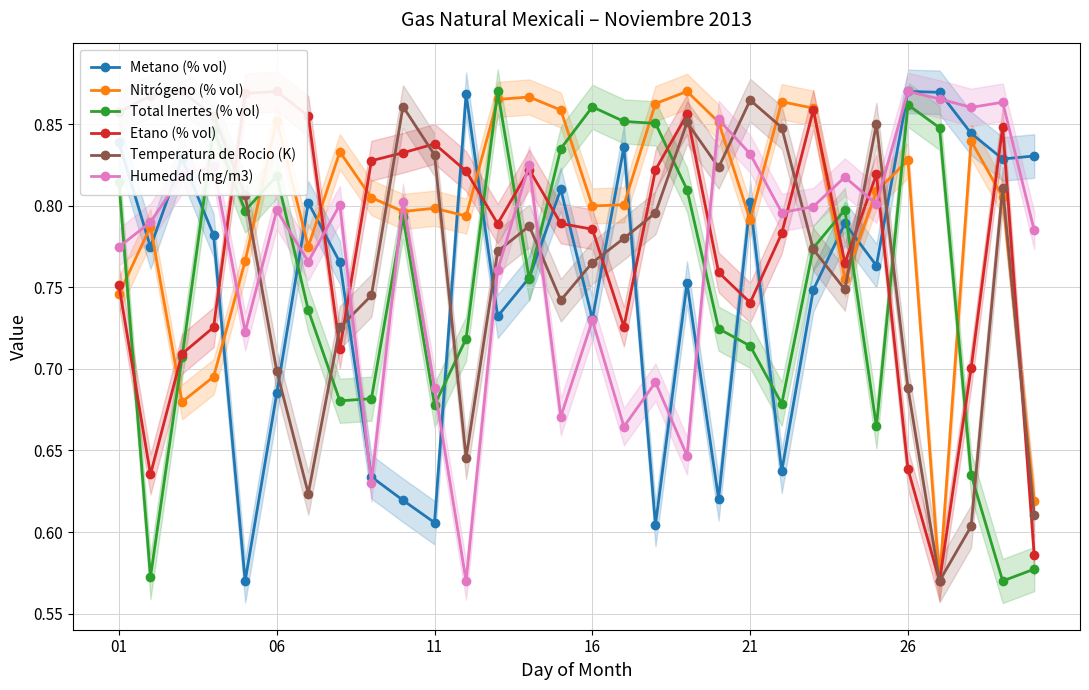

Rank the series at 28 from lowest to highest value.

Total Inertes (% vol), Nitrógeno (% vol), Temperatura de Rocio (K), Metano (% vol), Etano (% vol), Humedad (mg/m3)